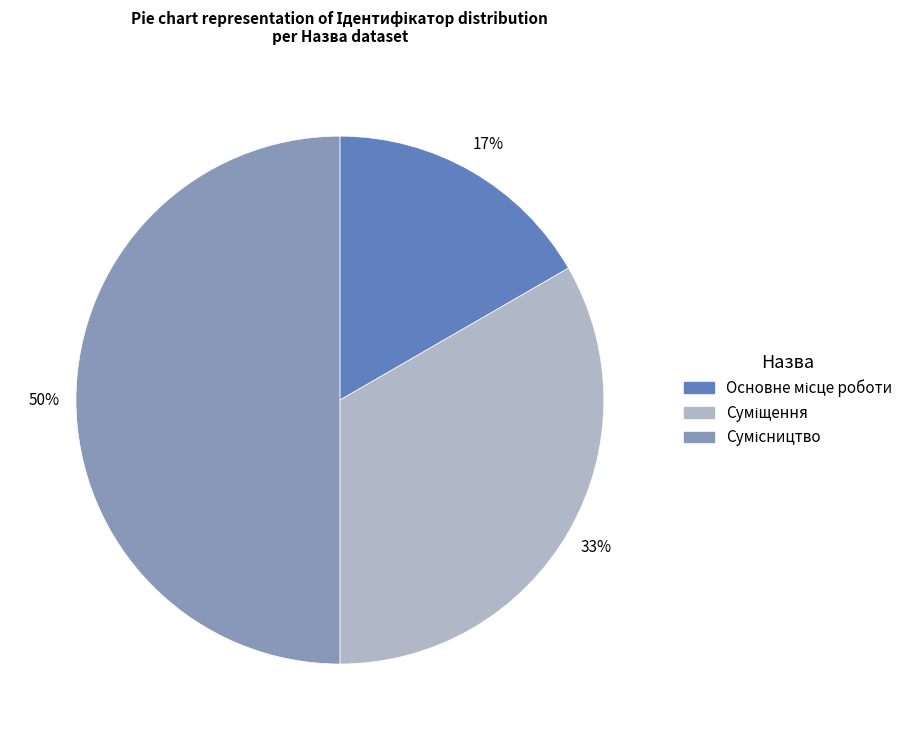

To the nearest percent, what is the average slice percentage?

33%